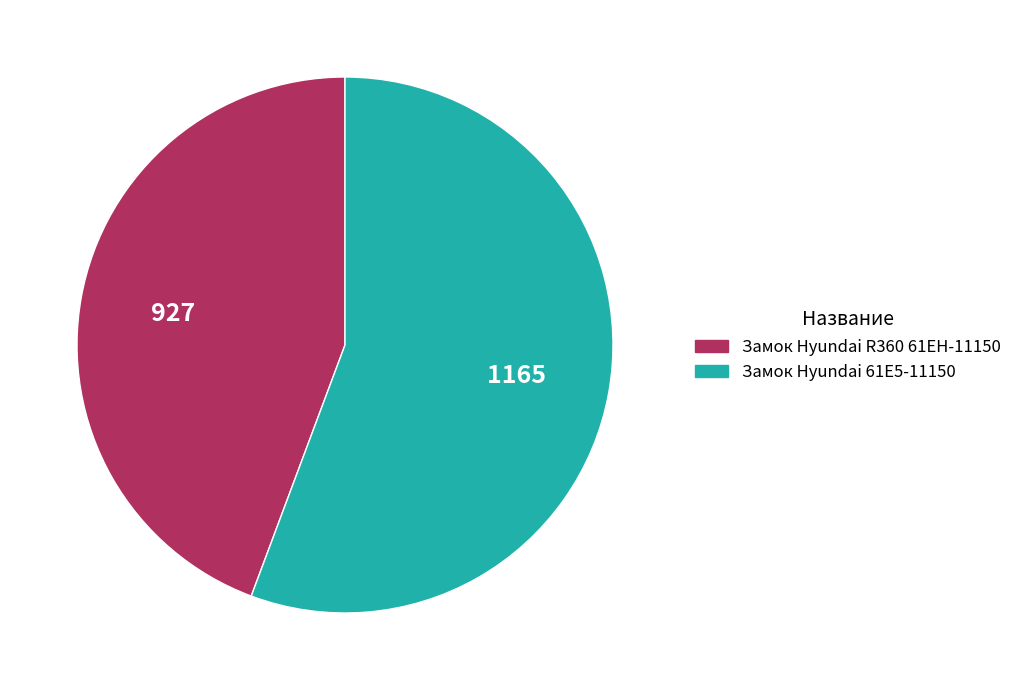

Which slice is the smallest?

Замок Hyundai R360 61EH-11150